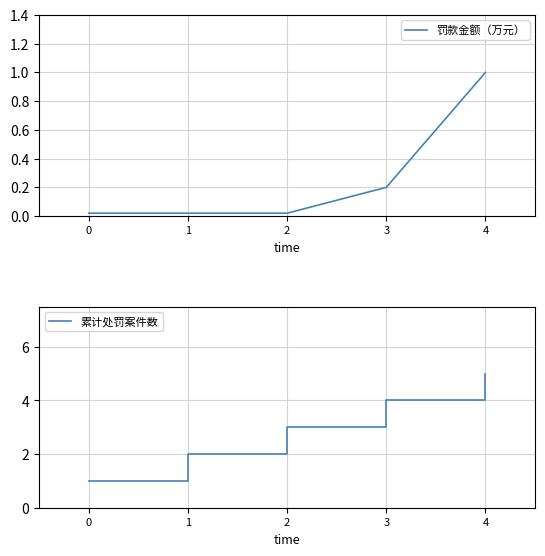

How many values in the 累计处罚案件数 series exceed 3?

2